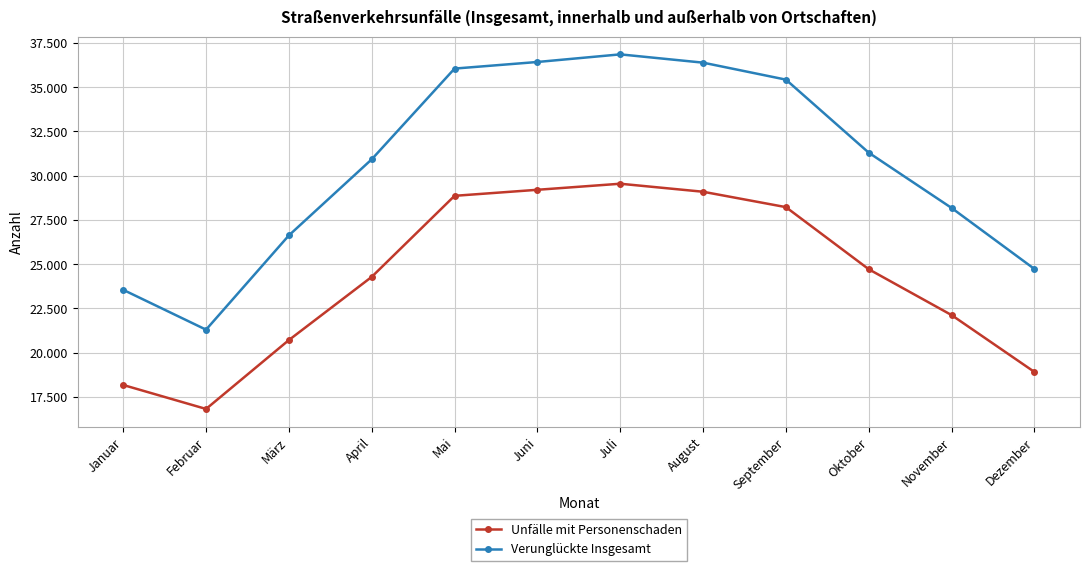

Does the chart have visible grid lines?

Yes